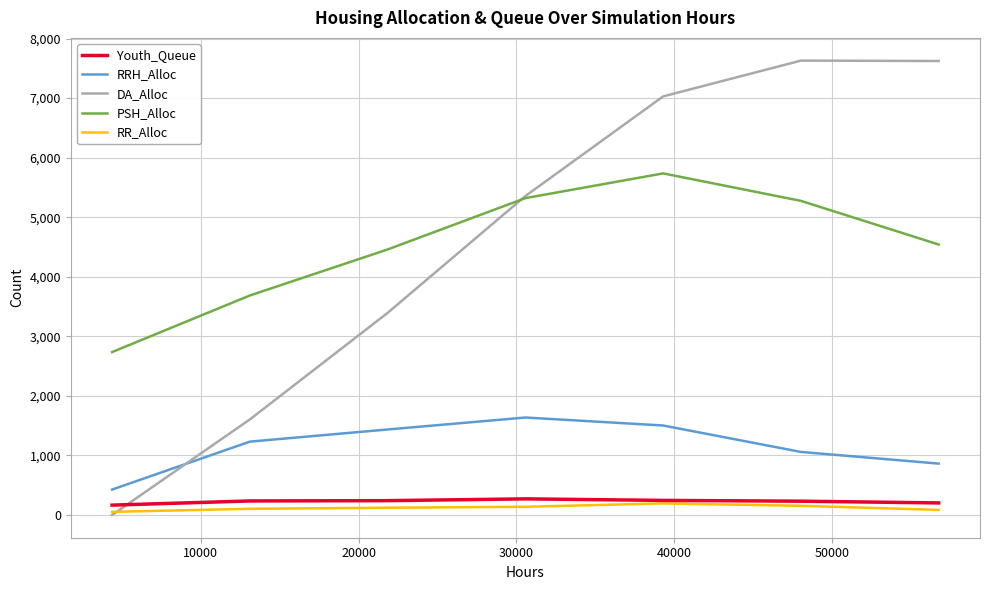

True or false: RR_Alloc and PSH_Alloc intersect in this chart.

False